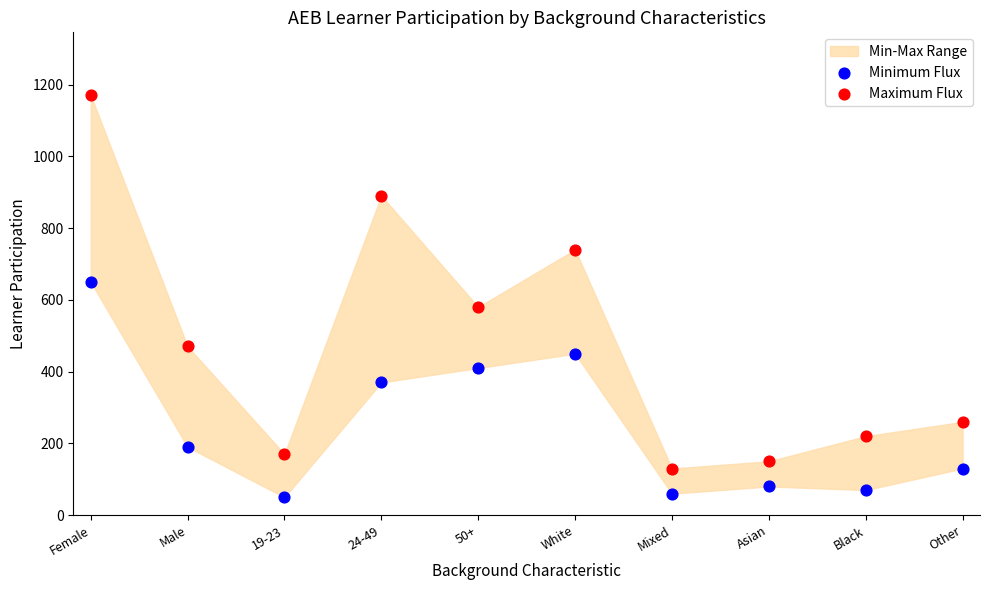

Which series reaches the maximum Y coordinate?

Maximum Flux